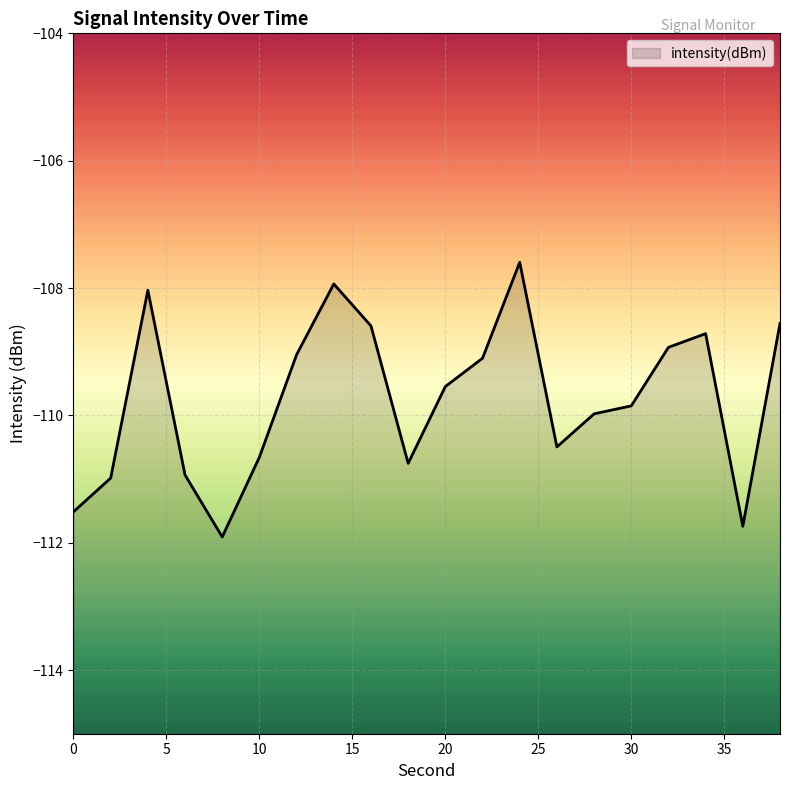

How many data points are less than -109?

13